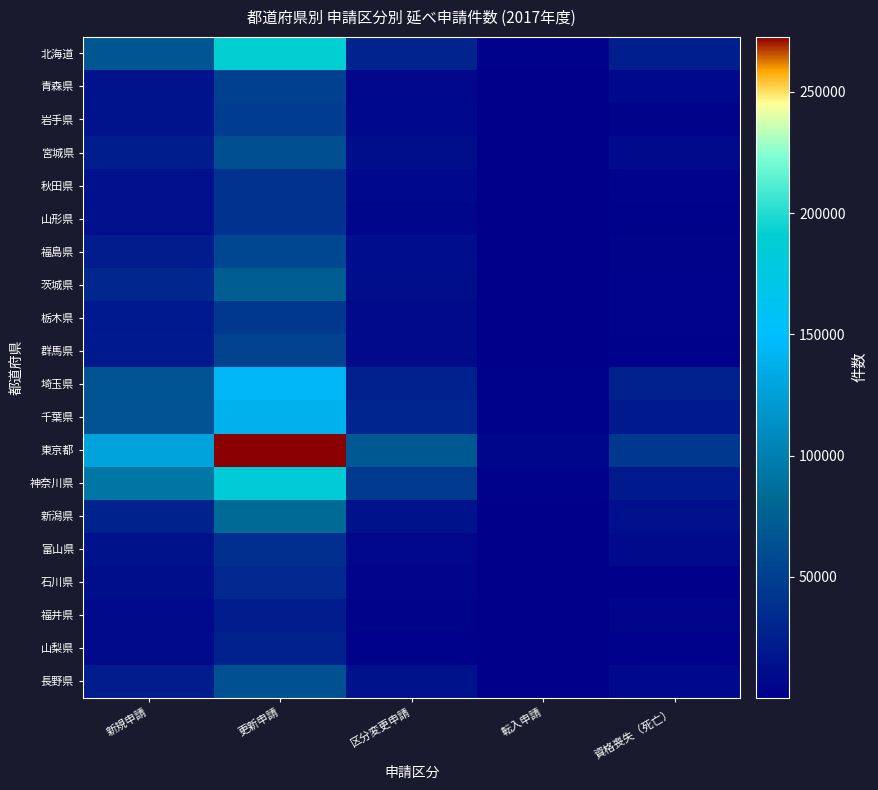

How many distinct data groups are displayed?

20